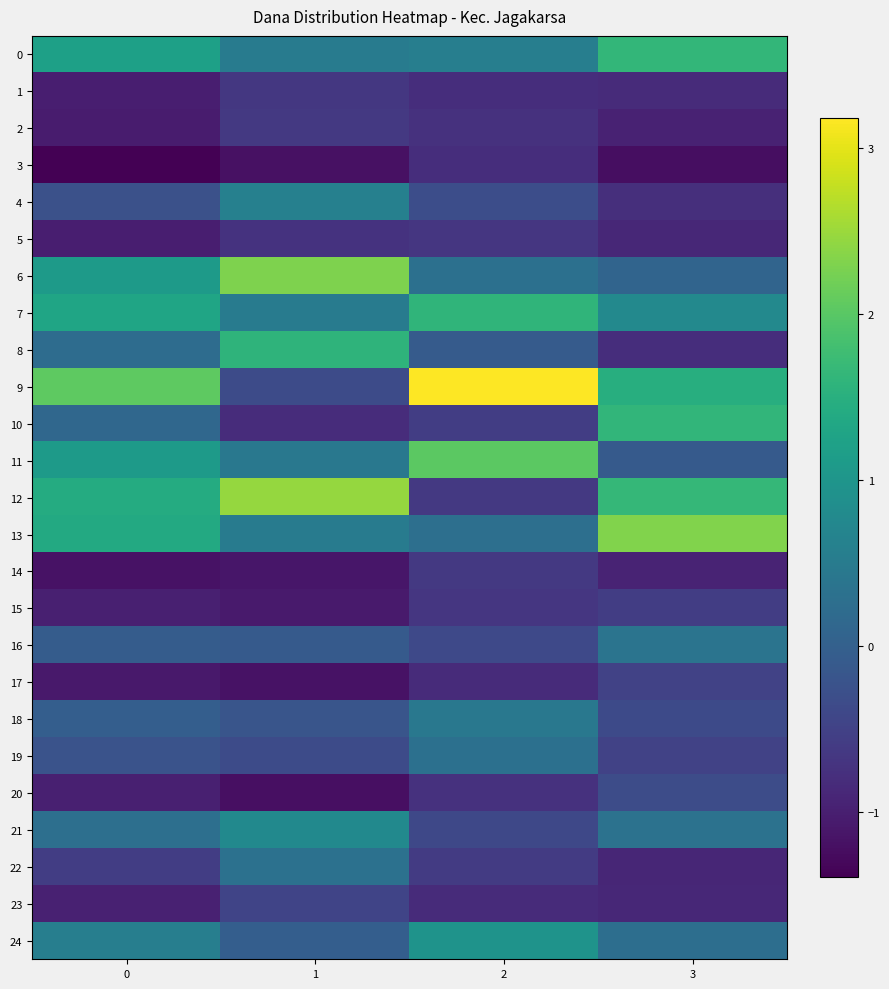

What is the approximate value of 10 at 3?

1.6